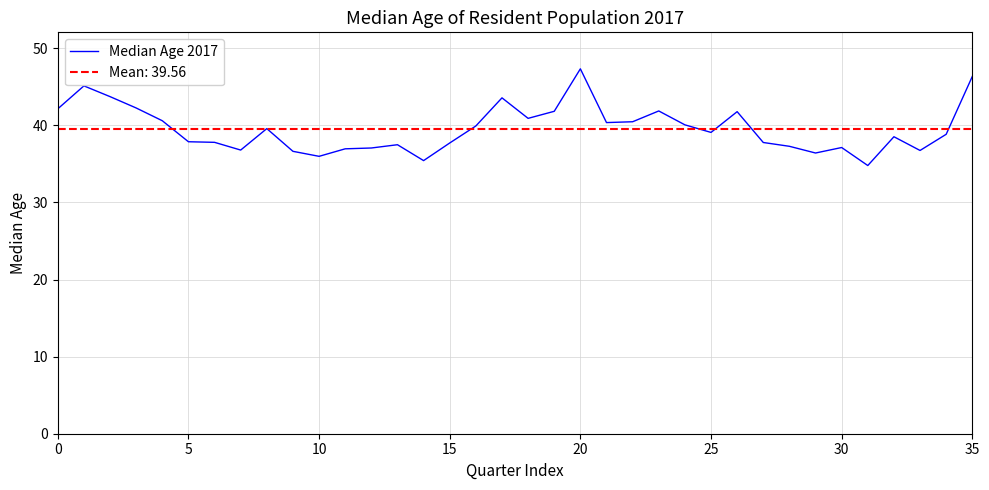

What is the greatest value displayed?

47.3